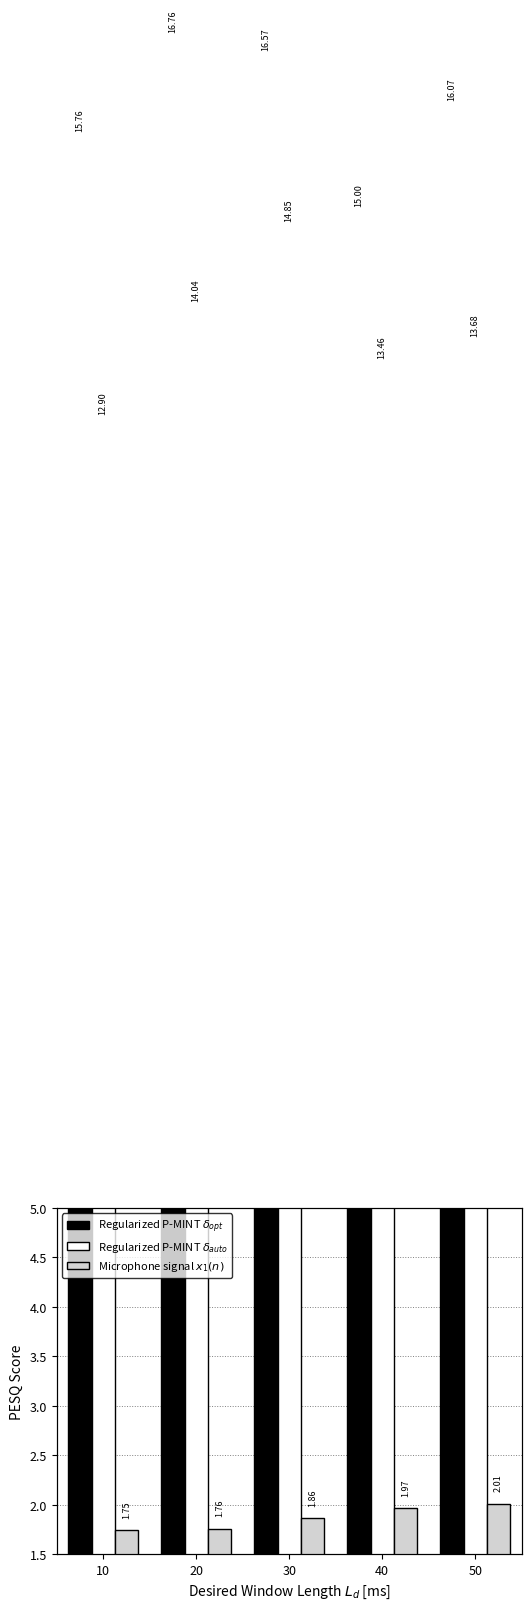

At which category is the sum across all series the highest?

30